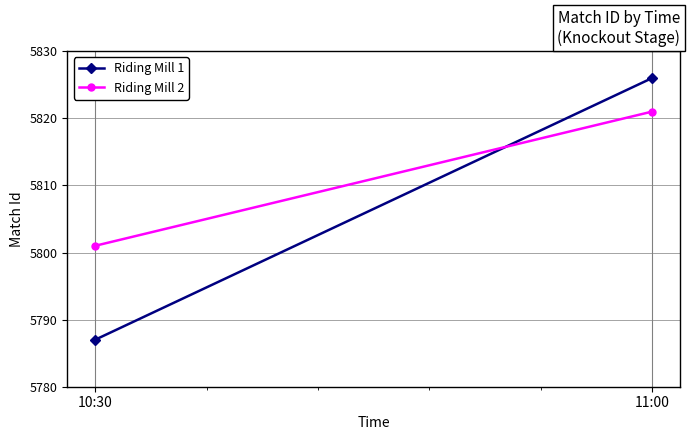

At which label does Riding Mill 2 reach its peak?

11:00